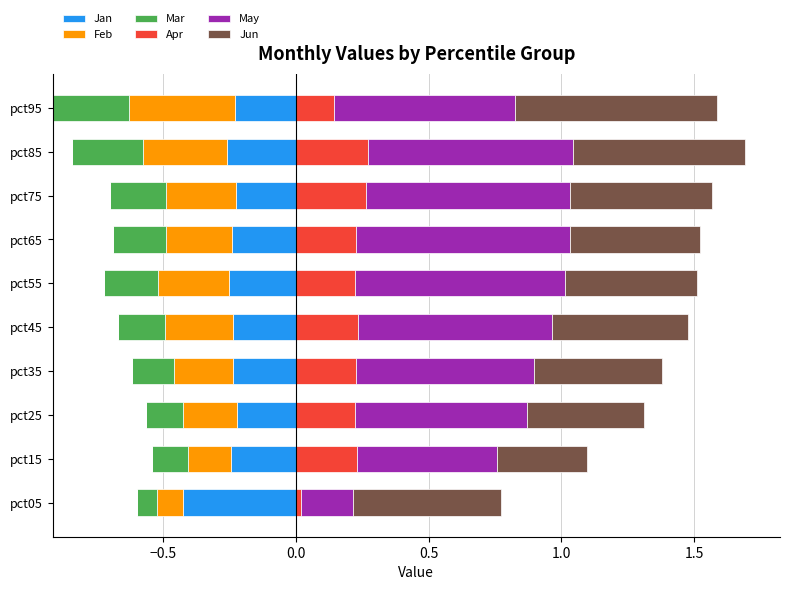

Which category has the lowest value in the Apr series?

pct05